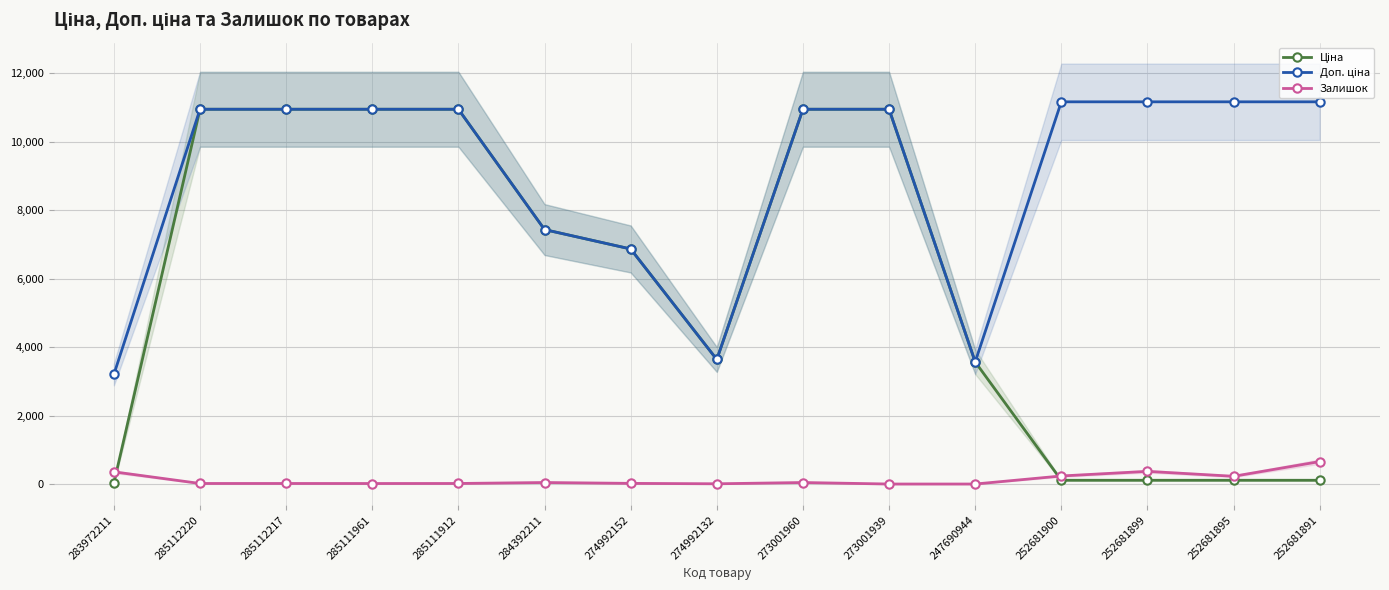

The value of Доп. ціна at 283972211 is 3205.0. True or false?

True